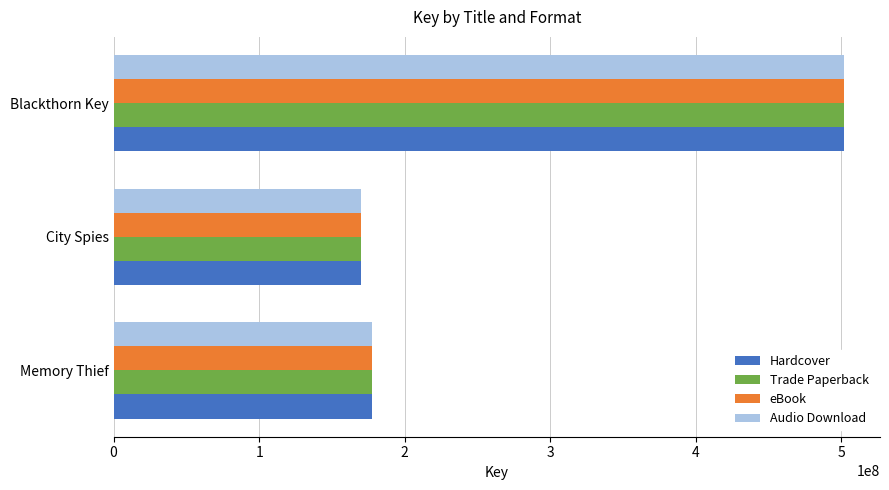

At which label is Hardcover closest to 335689988?

Memory Thief